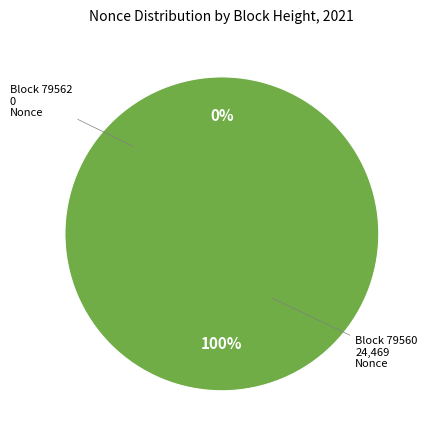

To the nearest percent, what is the difference between the largest and smallest slice percentages?

100%